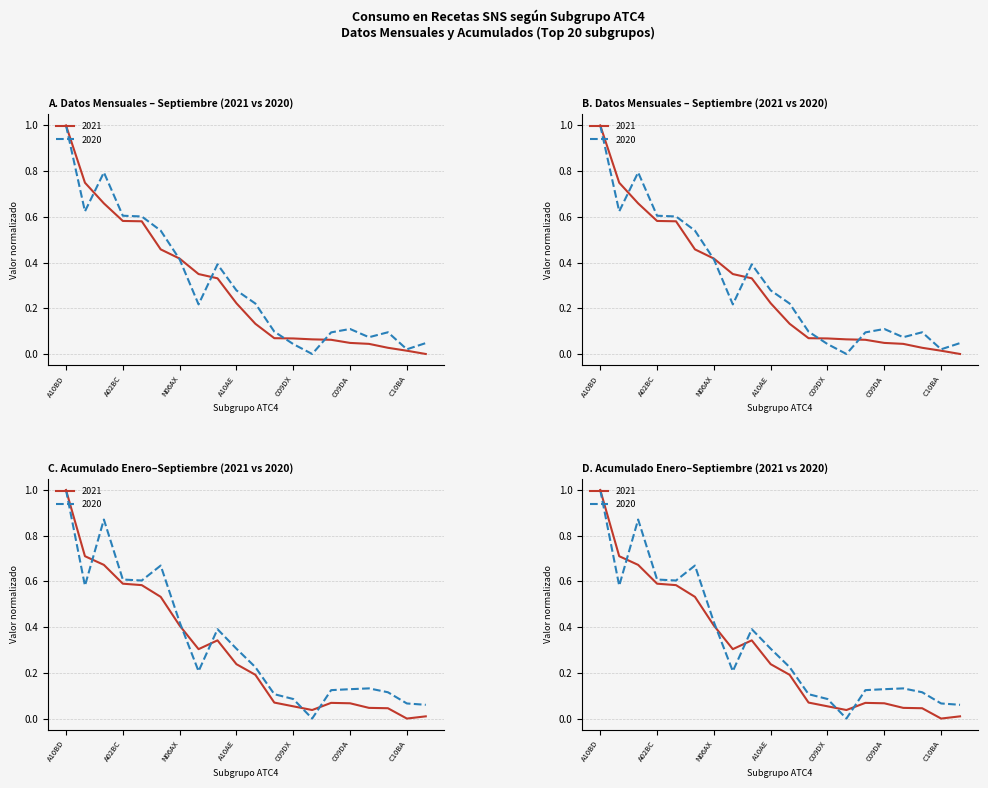

Reading left to right, transcribe all the data shown in this chart.

Sep 2021: A10BD=1.0	B01AF=0.7	C10AA=0.7	A02BC=0.6	N03AX=0.6	R03AK=0.5	N06AX=0.4	A10BJ=0.3	N05AX=0.3	A10AE=0.2	B01AB=0.1	A10BH=0.1	C09DX=0.1	A10BK=0.1	G04CA=0.1	C09DA=0.0	R03AL=0.0	C09CA=0.0	C10BA=0.0	N05AH=0.0
Sep 2020: A10BD=1.0	B01AF=0.6	C10AA=0.8	A02BC=0.6	N03AX=0.6	R03AK=0.5	N06AX=0.4	A10BJ=0.2	N05AX=0.4	A10AE=0.3	B01AB=0.2	A10BH=0.1	C09DX=0.0	A10BK=0.0	G04CA=0.1	C09DA=0.1	R03AL=0.1	C09CA=0.1	C10BA=0.0	N05AH=0.0
Acc 2021: A10BD=1.0	B01AF=0.7	C10AA=0.7	A02BC=0.6	N03AX=0.6	R03AK=0.5	N06AX=0.4	A10BJ=0.3	N05AX=0.3	A10AE=0.2	B01AB=0.2	A10BH=0.1	C09DX=0.1	A10BK=0.0	G04CA=0.1	C09DA=0.1	R03AL=0.0	C09CA=0.0	C10BA=0.0	N05AH=0.0
Acc 2020: A10BD=1.0	B01AF=0.6	C10AA=0.9	A02BC=0.6	N03AX=0.6	R03AK=0.7	N06AX=0.4	A10BJ=0.2	N05AX=0.4	A10AE=0.3	B01AB=0.2	A10BH=0.1	C09DX=0.1	A10BK=0.0	G04CA=0.1	C09DA=0.1	R03AL=0.1	C09CA=0.1	C10BA=0.1	N05AH=0.1